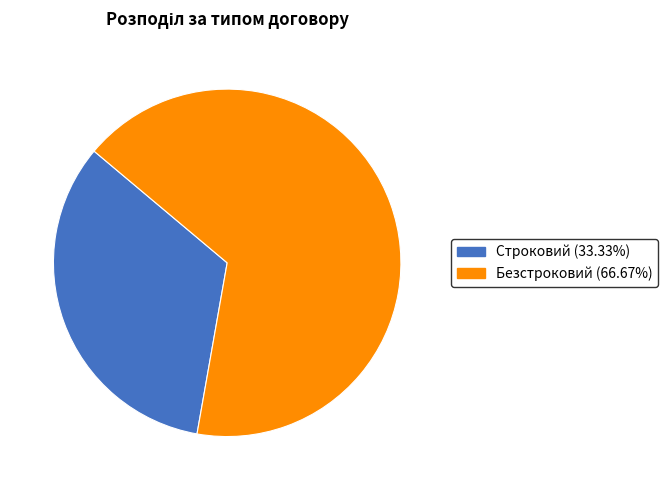

Is the sum of Строковий (33.33%) and Безстроковий (66.67%) greater than half?

Yes